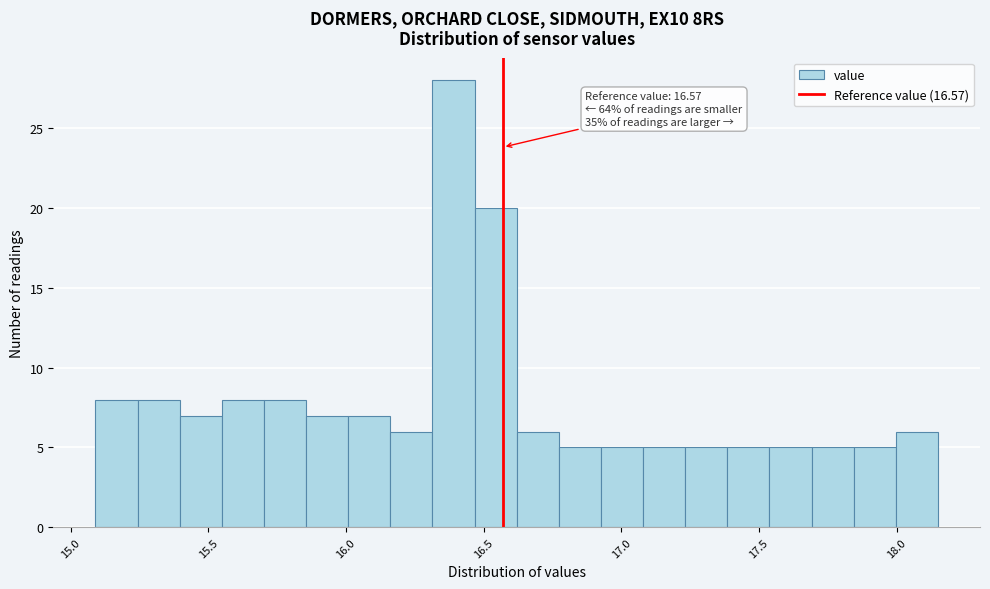

Around what value on the x-axis is the tallest bar? Give the approximate position of its centre, as read against the axis.

16.40